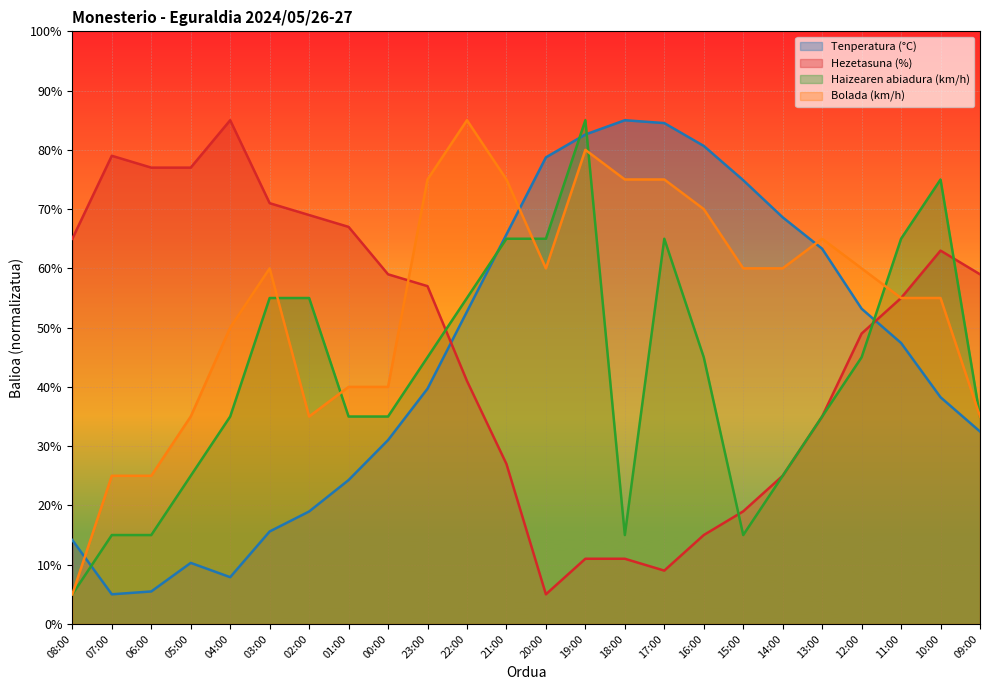

What is the sum of all Hezetasuna (%) values?

1130.0